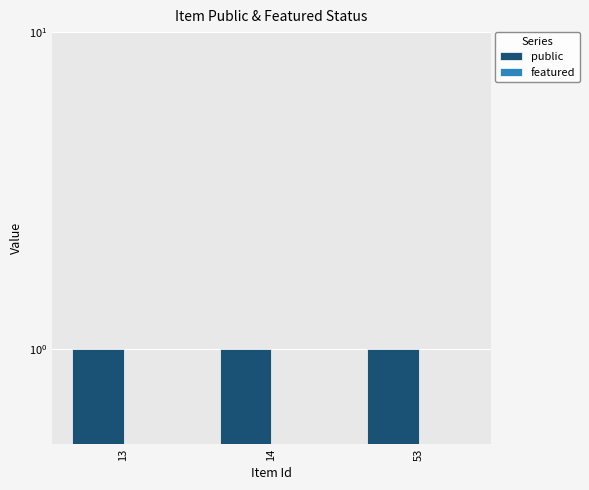

What is the highest value of the public series?

1